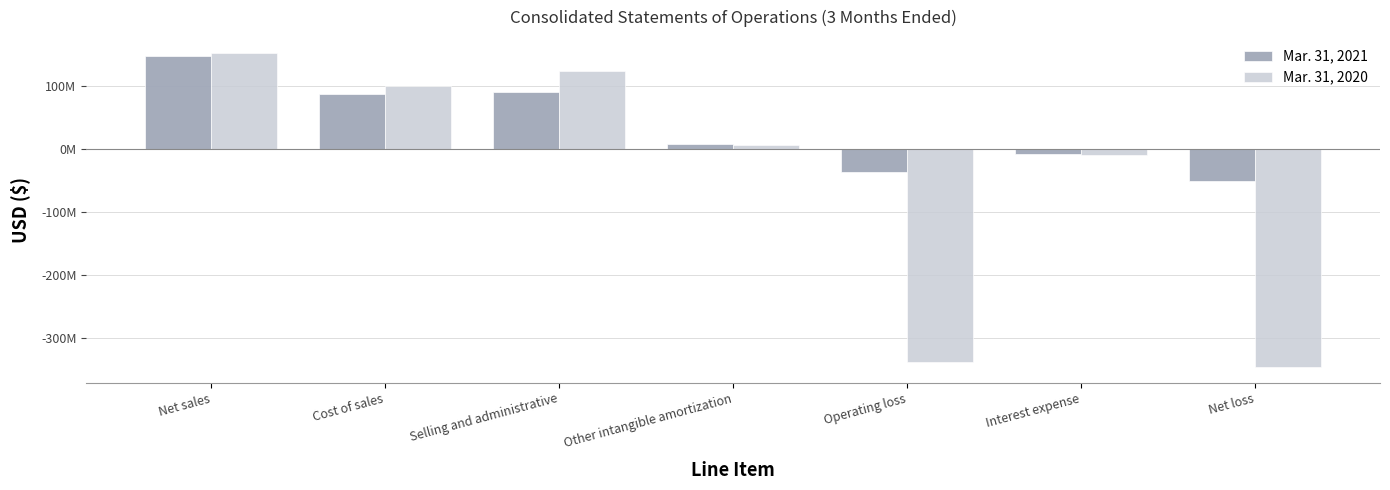

Are the bars grouped side by side (vs. stacked)?

Yes